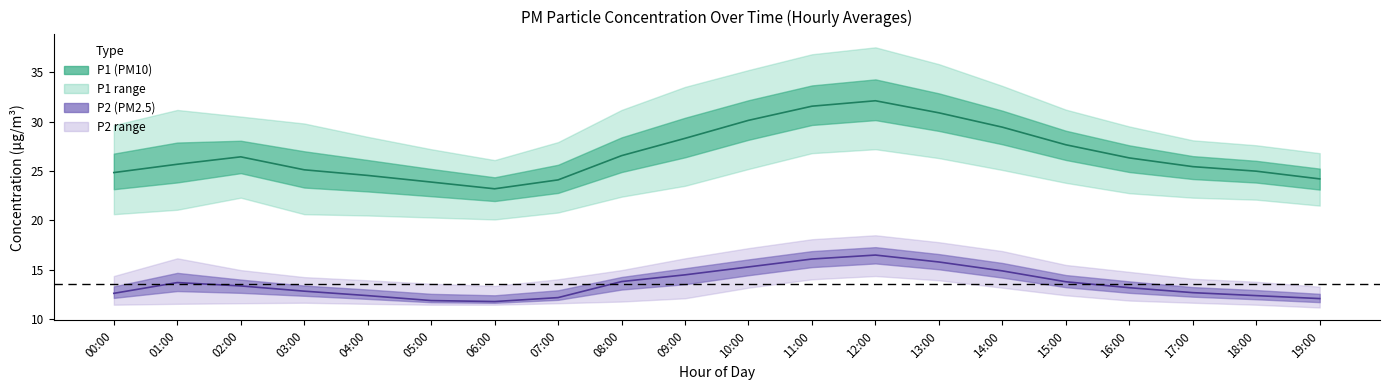

True or false: P1_upper and P1_mean cross at least once.

False